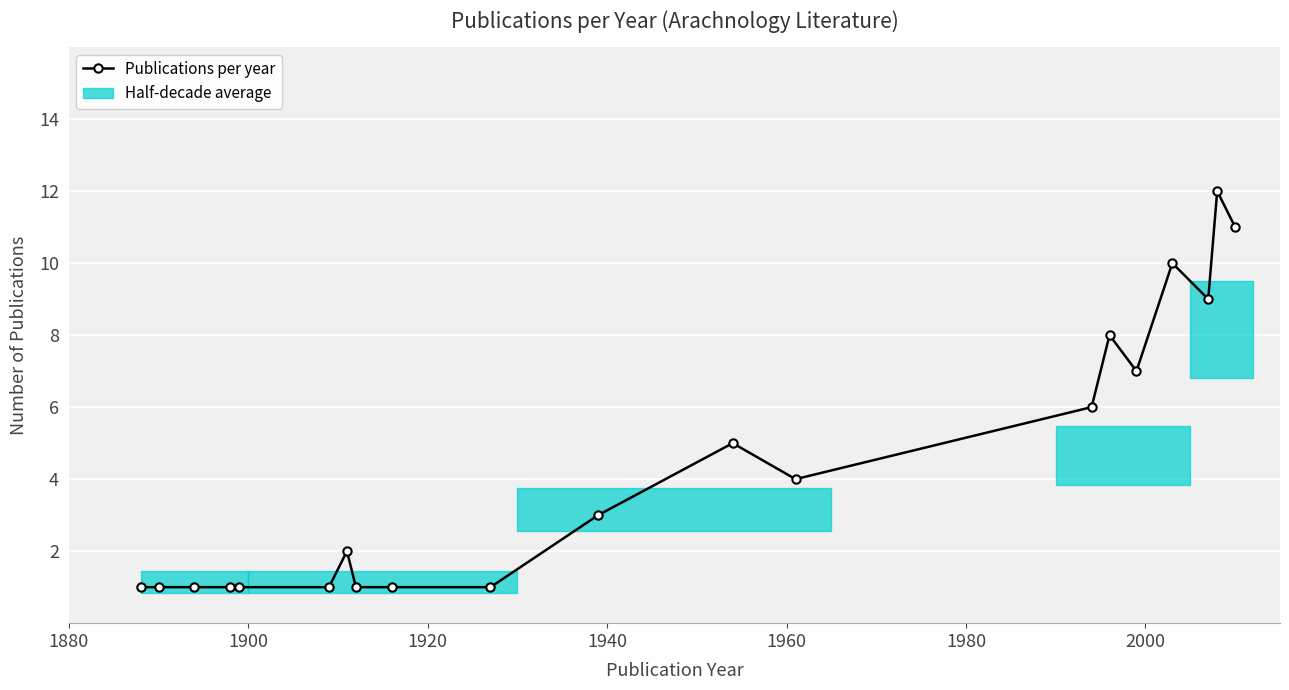

What is the maximum value shown in the chart?

12